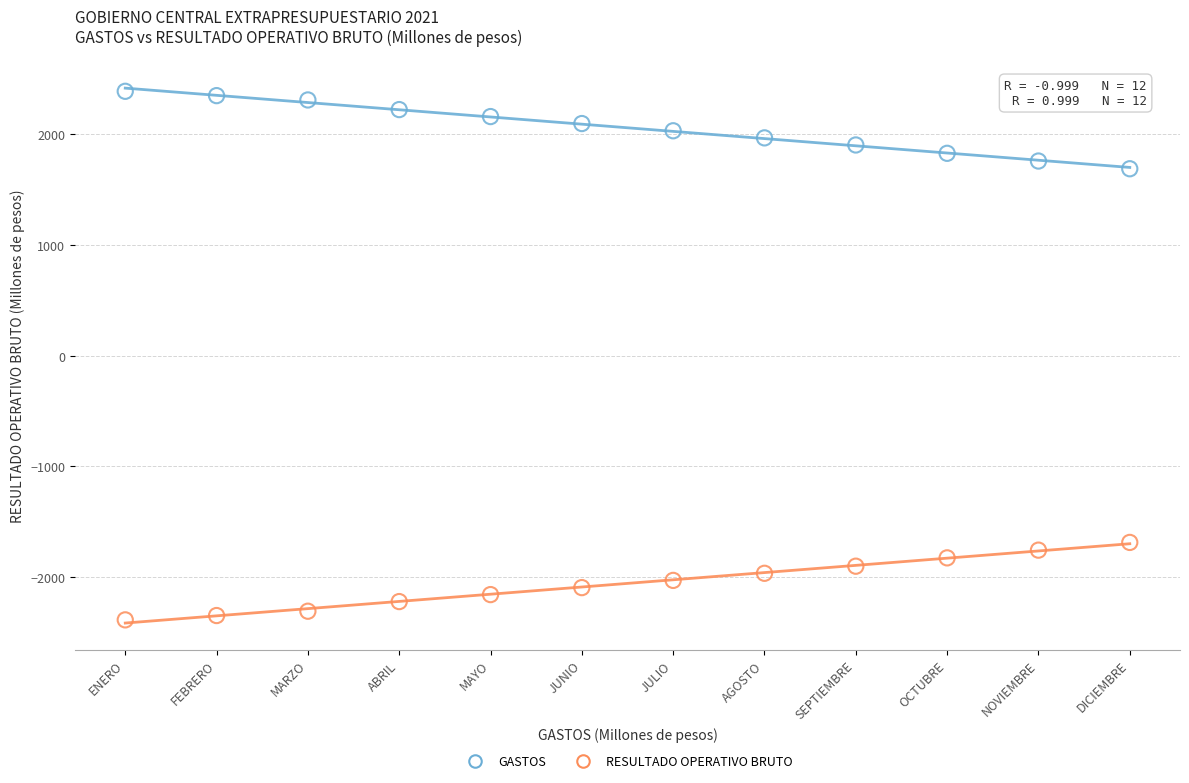

Across all data points, what is the range of Y values (max minus min)?

4780.6